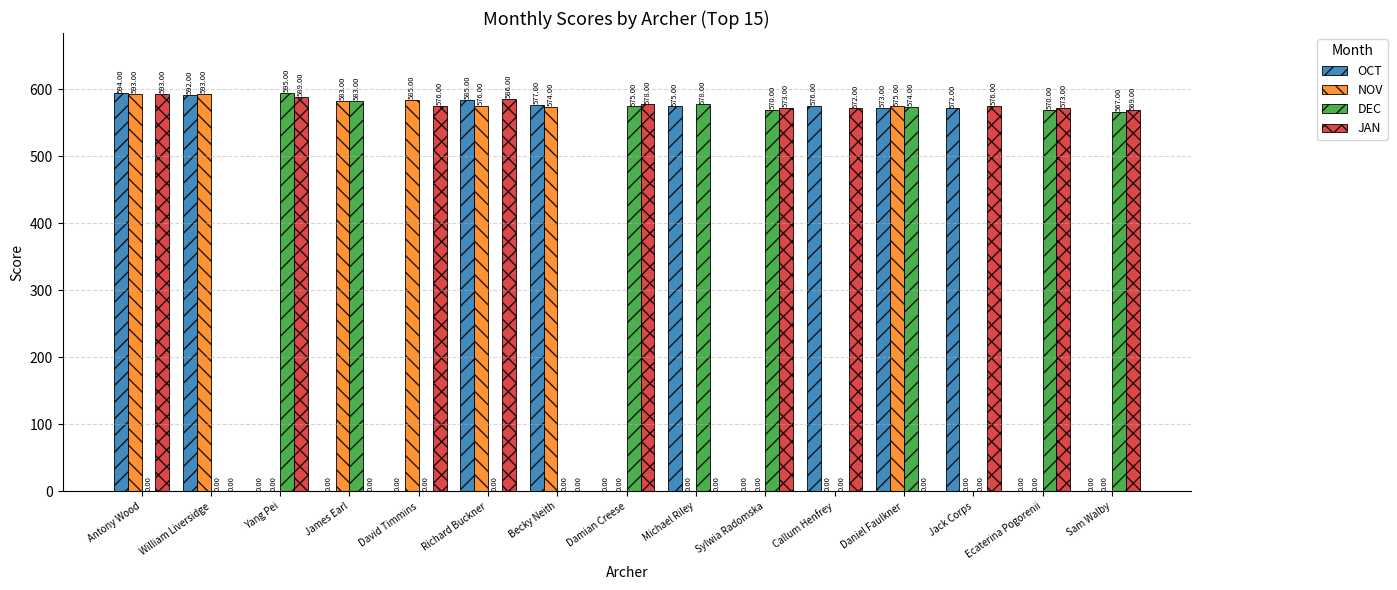

Where does the JAN series first go above 573?

Antony Wood